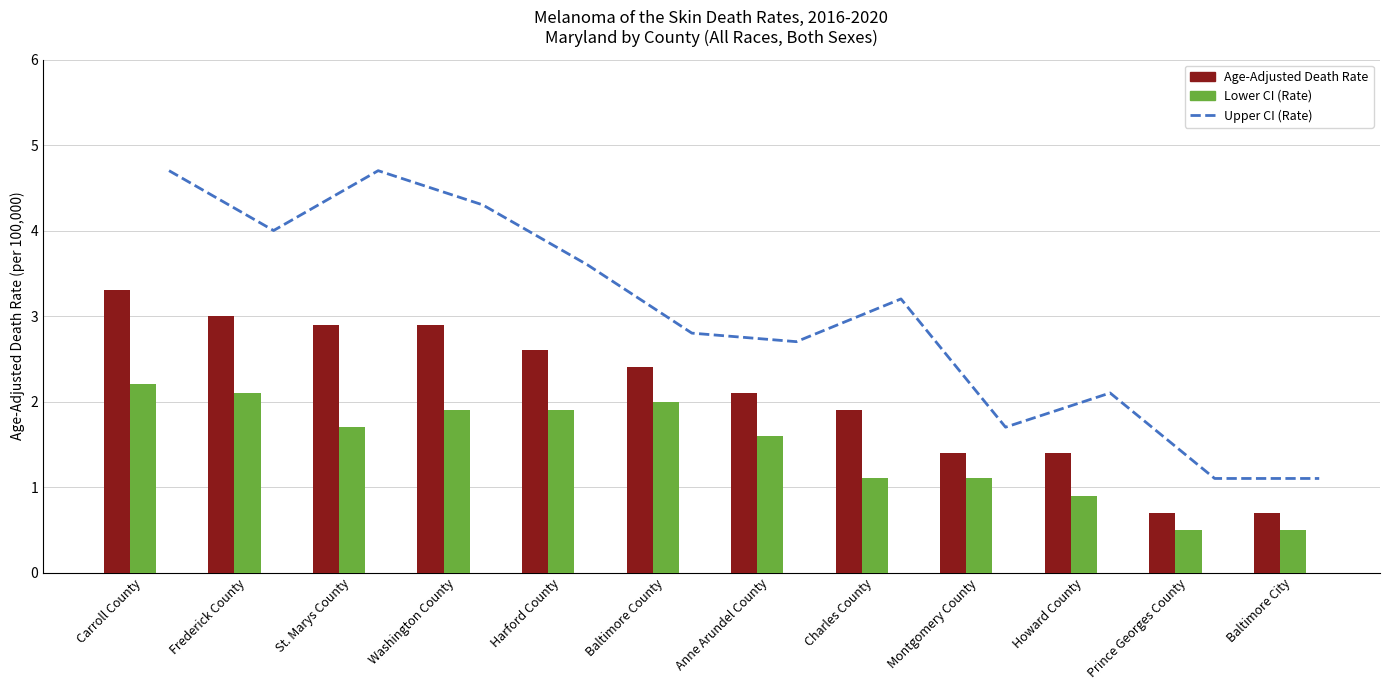

What value does the Lower CI (Rate) series have at Montgomery County?

1.1